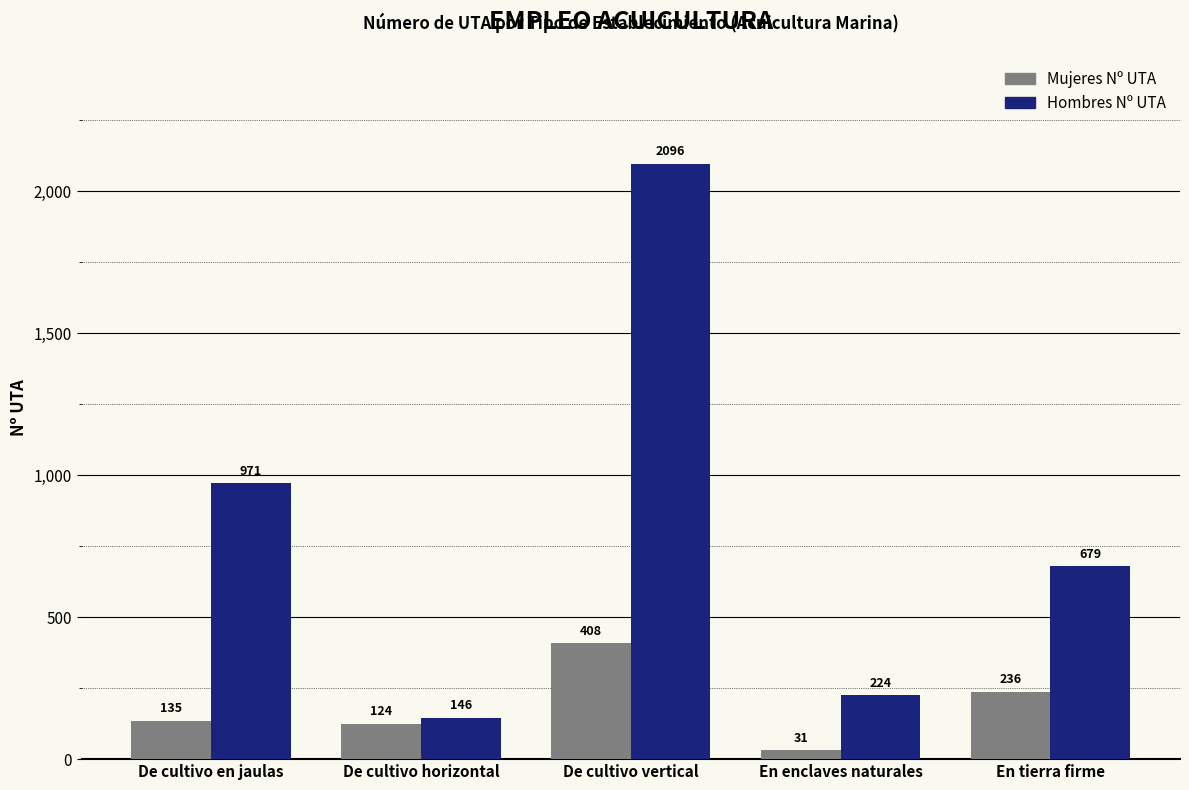

What position from the left is En enclaves naturales?

4